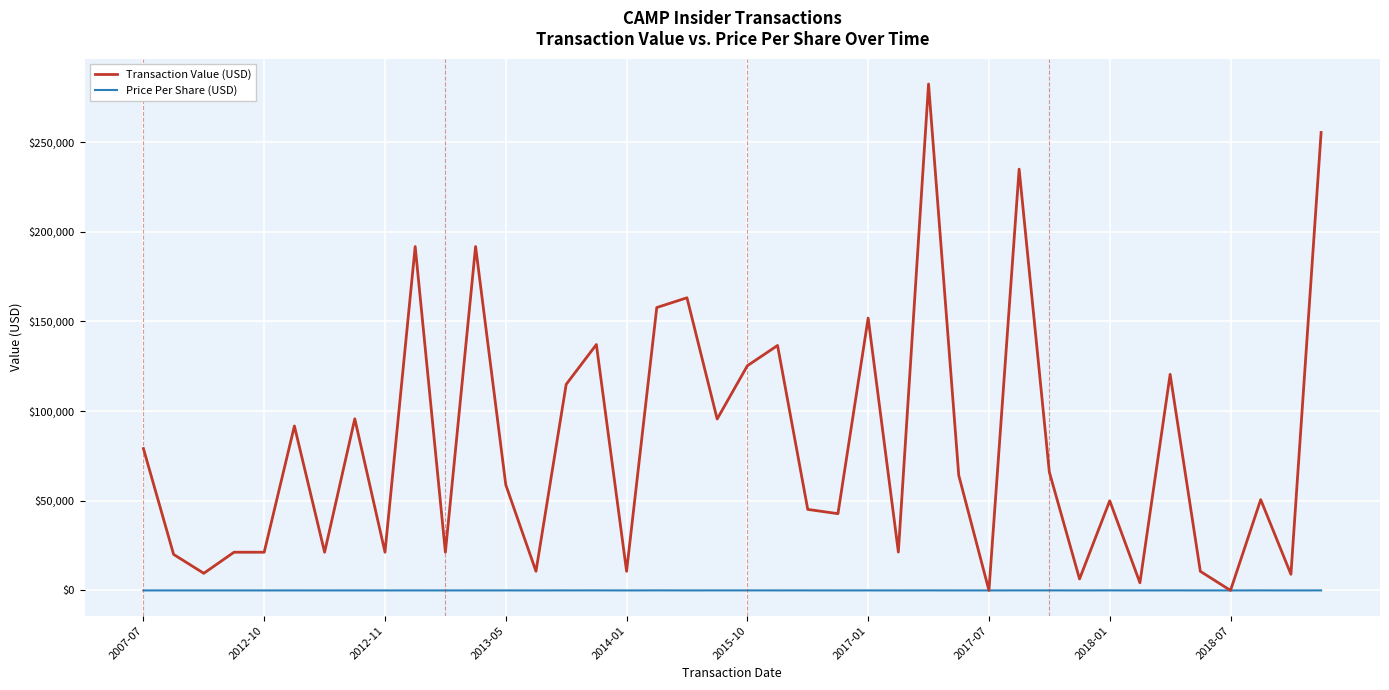

Which series has the largest range (max minus min)?

Transaction Value (USD)